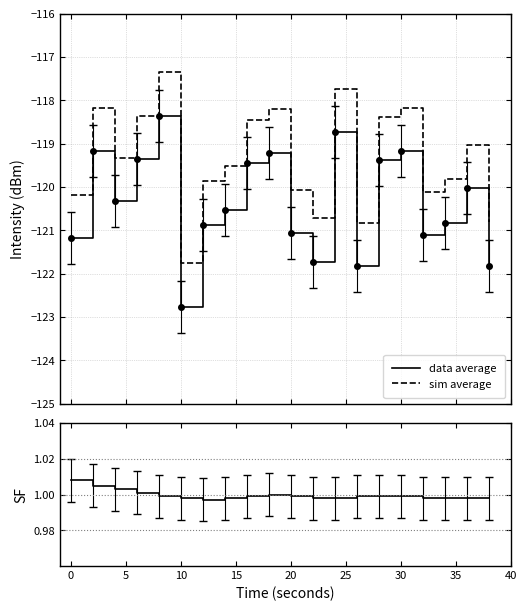

Reading left to right, transcribe all the data shown in this chart.

data average: -121.2	-119.2	-120.3	-119.4	-118.4	-122.8	-120.9	-120.5	-119.5	-119.2	-121.1	-121.7	-118.7	-121.8	-119.4	-119.2	-121.1	-120.8	-120.0	-121.8
sim average: -120.2	-118.2	-119.3	-118.4	-117.4	-121.8	-119.9	-119.5	-118.5	-118.2	-120.1	-120.7	-117.7	-120.8	-118.4	-118.2	-120.1	-119.8	-119.0	-120.8
SF ratio: 1.0	1.0	1.0	1.0	1.0	1.0	1.0	1.0	1.0	1.0	1.0	1.0	1.0	1.0	1.0	1.0	1.0	1.0	1.0	1.0